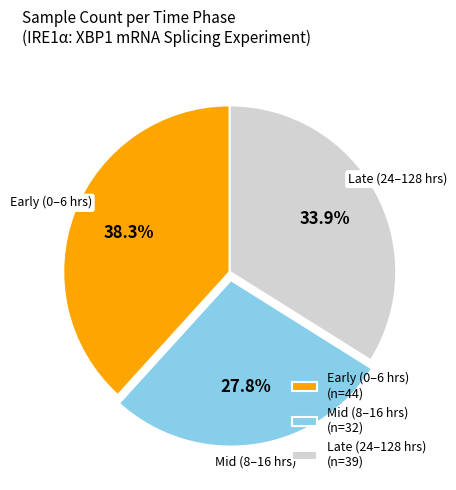

Combined, do Late (24–128 hrs) (n=39) and Early (0–6 hrs) (n=44) account for over 50%?

Yes